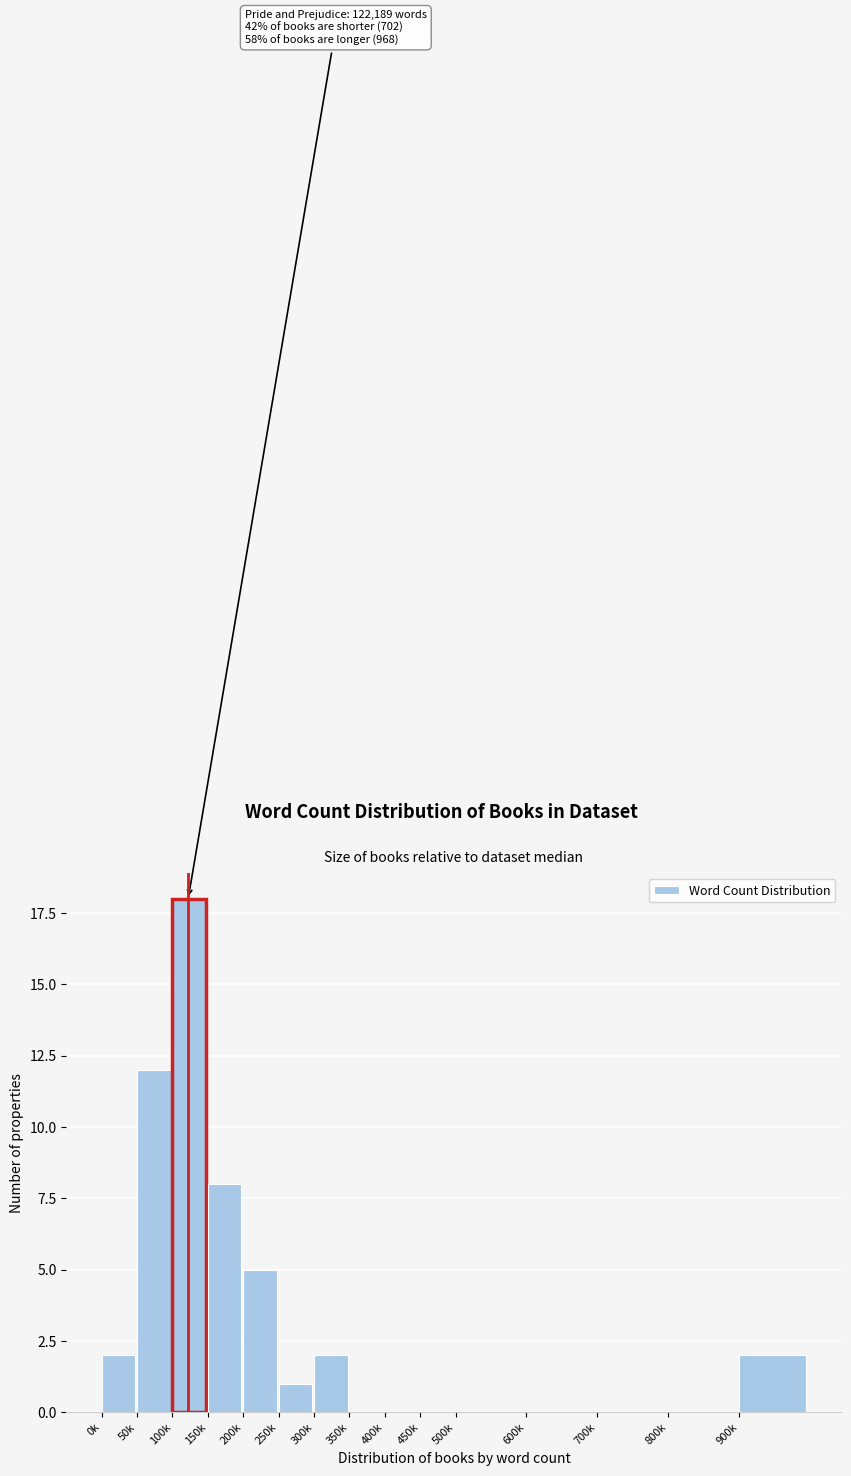

Reading left to right, transcribe all the data shown in this chart.

0k=2	50k=12	100k=18	150k=8	200k=5	250k=1	300k=2	350k=0	400k=0	450k=0	500k=0	600k=0	700k=0	800k=0	900k=2